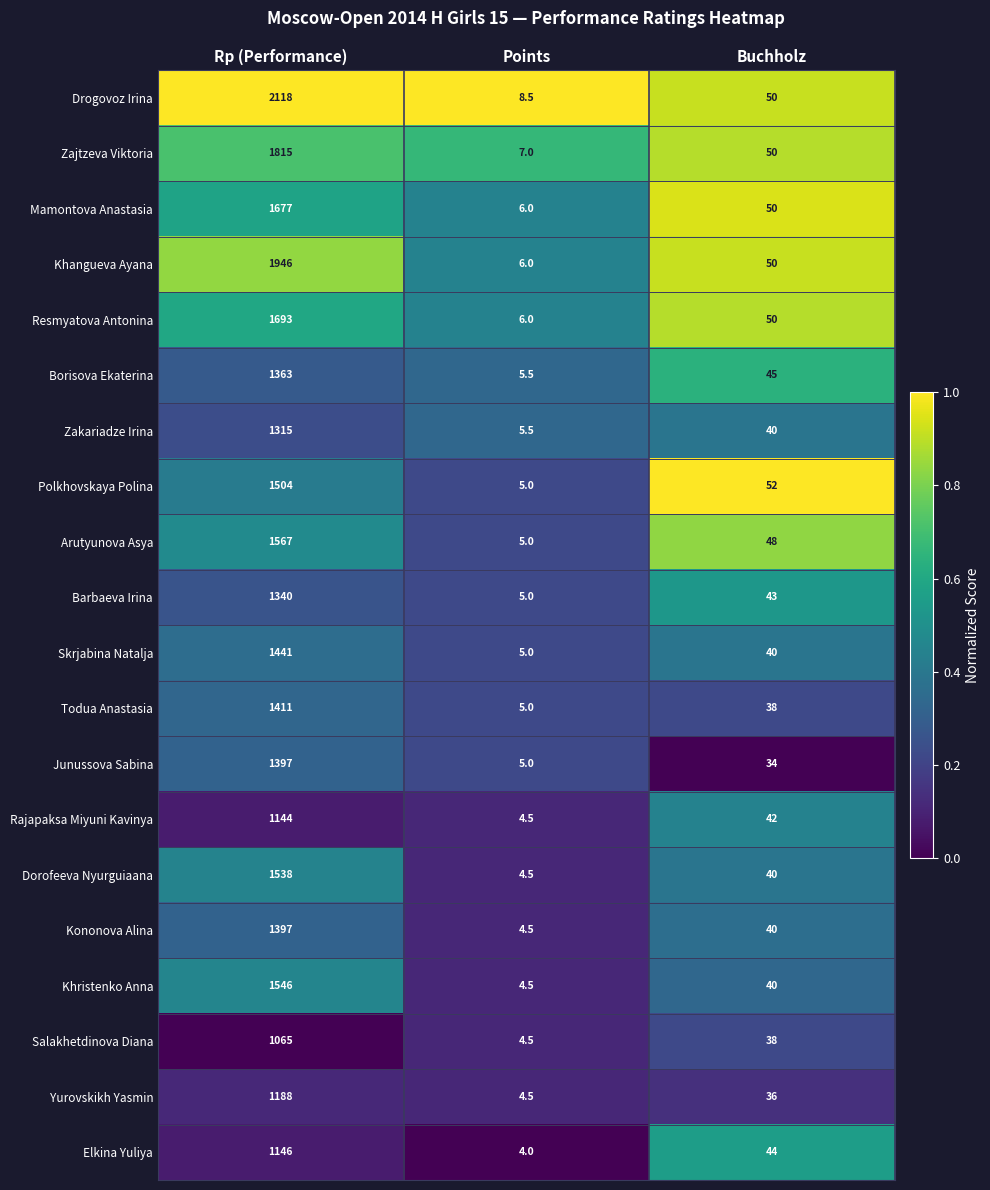

What is the difference between the maximum and second lowest values in the Barbaeva Irina series?

1297.0